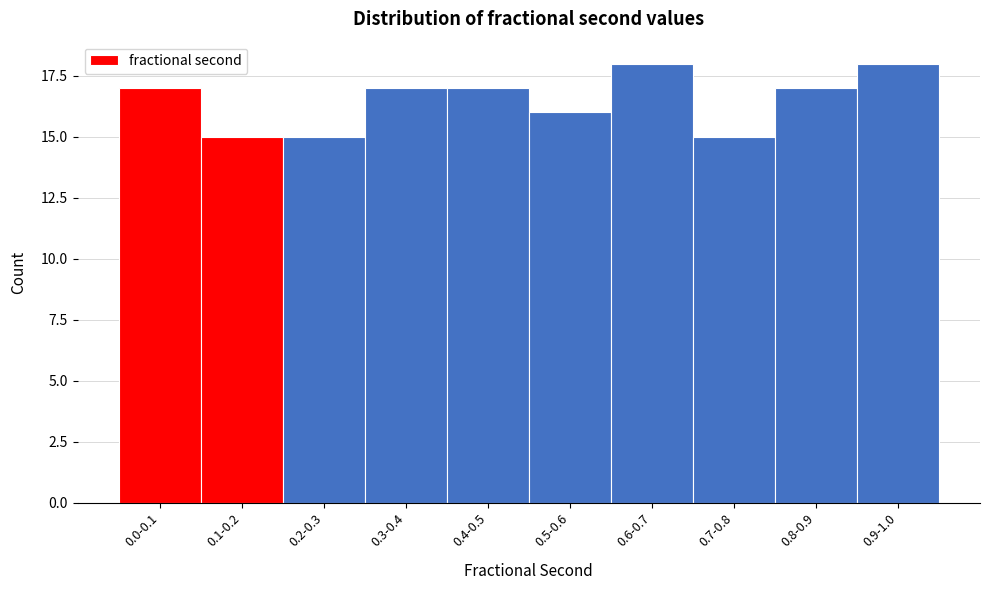

Reading right to left, list all the values displayed in this chart.

18	17	15	18	16	17	17	15	15	17